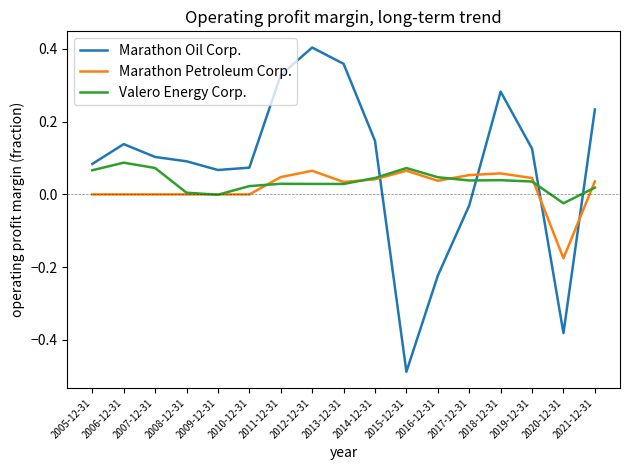

What is the total value across all series at 2015-12-31?

-0.3